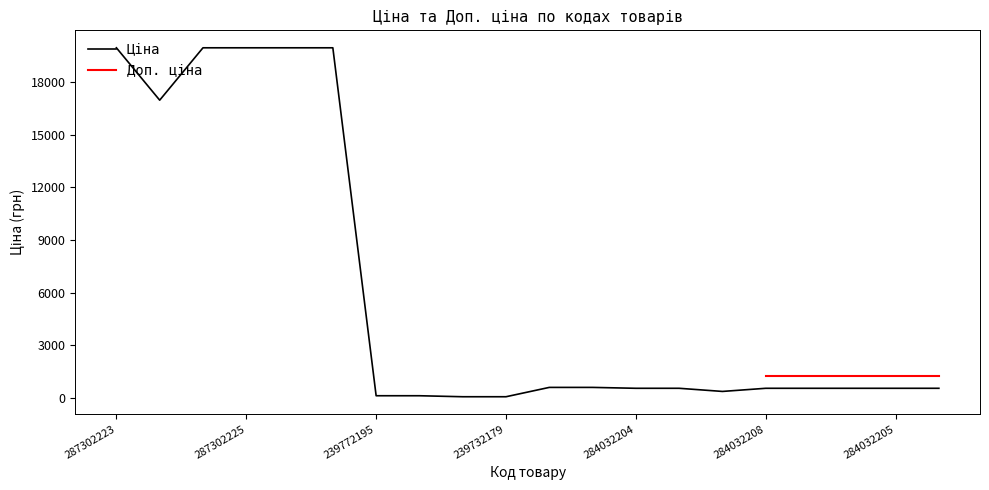

List the labels in order of value, largest first.

287302223, 287302226, 287302225, 287302224, 287301833, 287292222, 271712228, 271712227, 284032204, 284032203, 284032208, 284032207, 284032206, 284032205, 284032202, 283532151, 239772195, 239772179, 239732195, 239732179